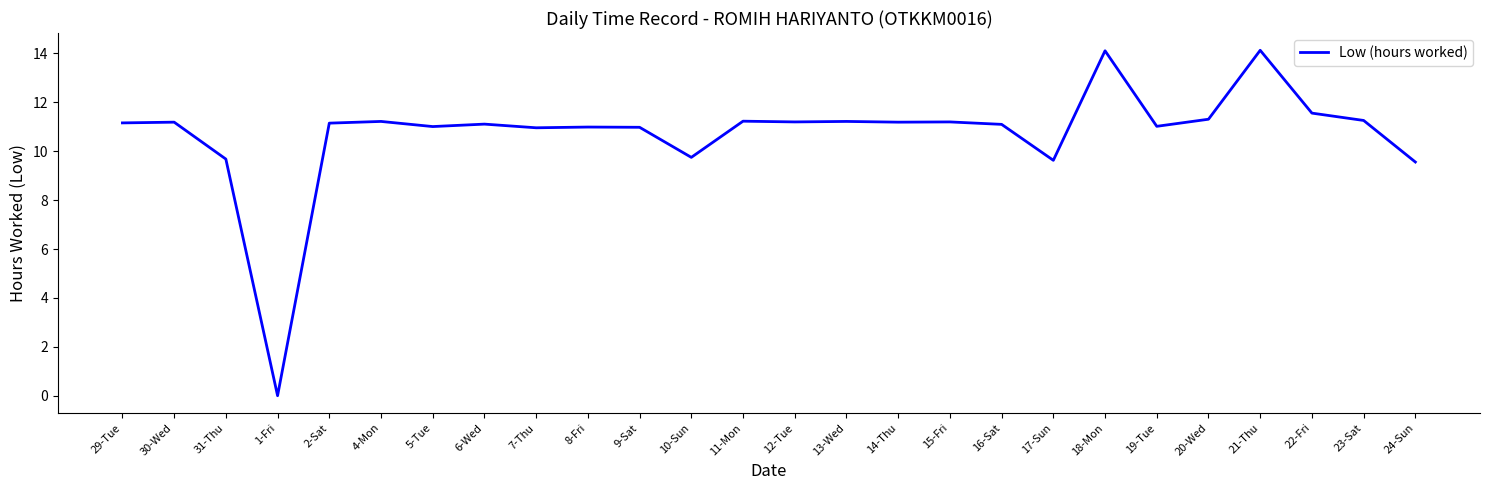

What is the difference between the maximum and minimum values?

14.1